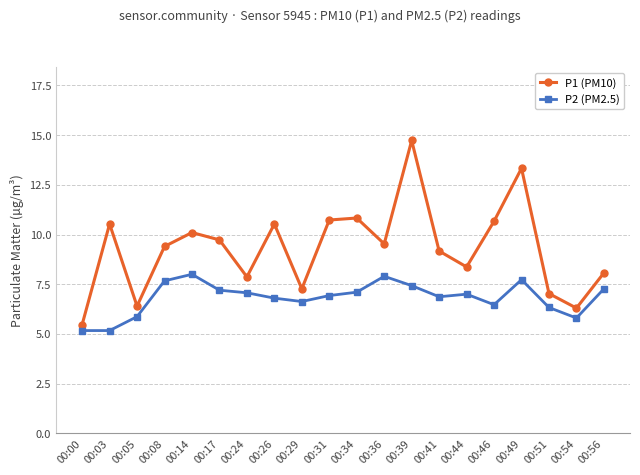

How many lines are shown in the chart?

2